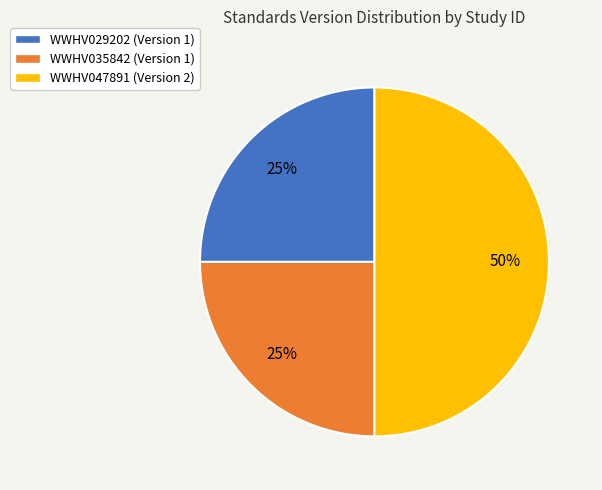

What percentage is the WWHV035842 slice, to the nearest percent?

25%